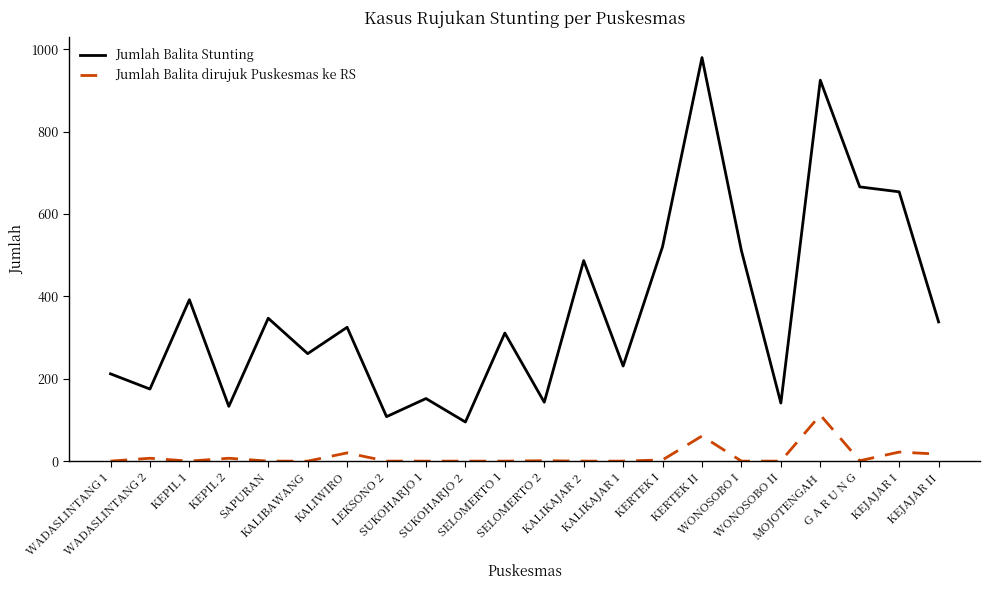

How many lines are shown in the chart?

2